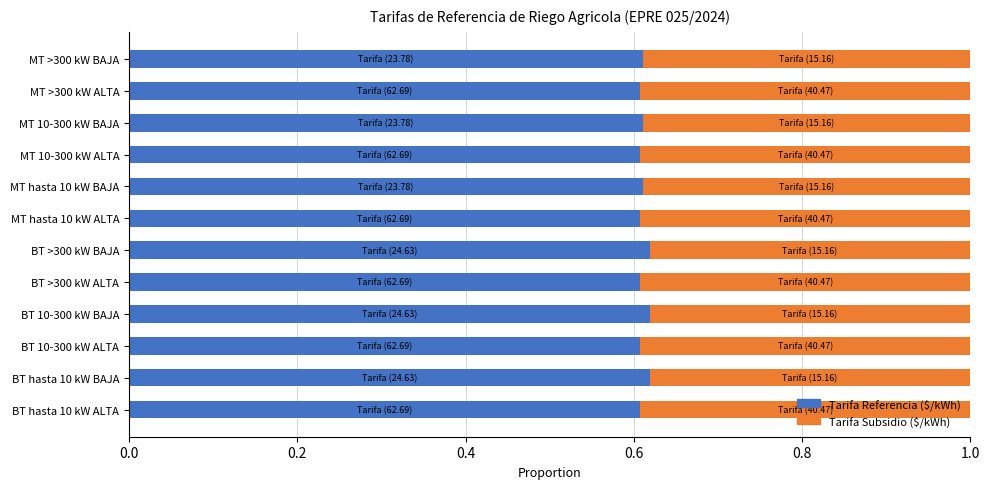

Count the Tarifa Referencia ($/kWh) values in the range 0 to 1.

12